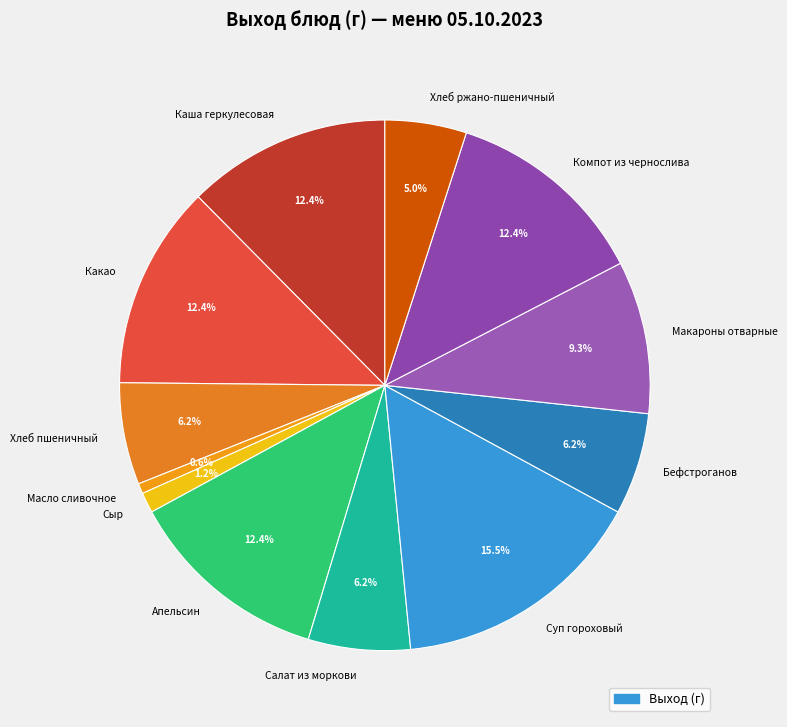

To the nearest percent, what portion does Бефстроганов represent?

6%